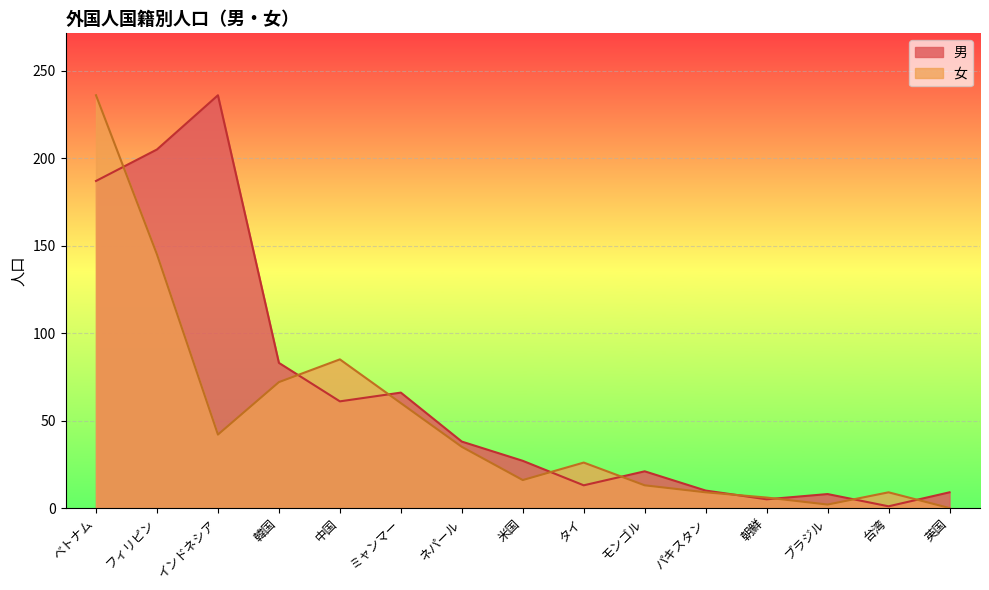

At which label is 女 closest to 118?

フィリピン